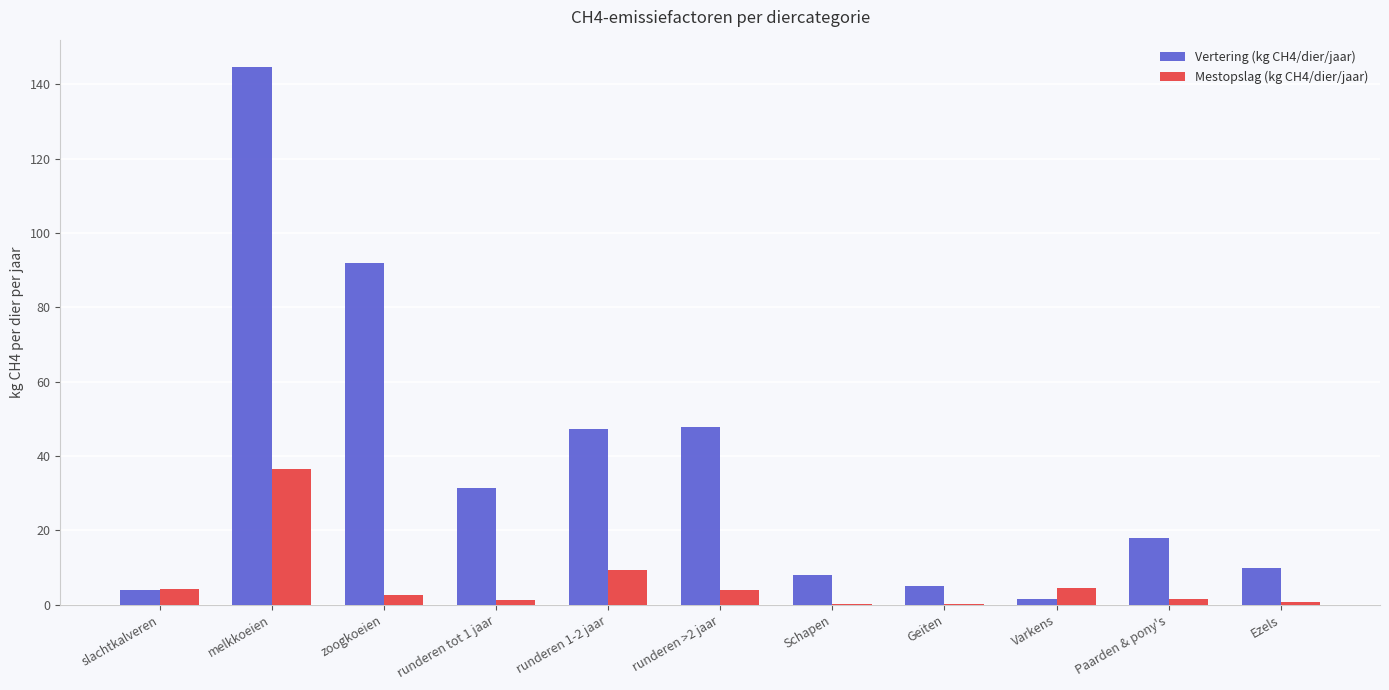

What is the spread (max minus min) of values at slachtkalveren?

0.2